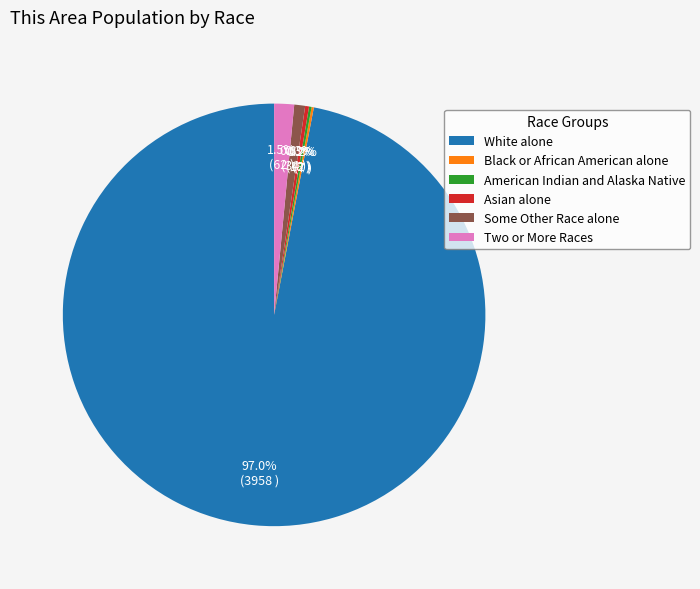

Is there a majority slice in this chart?

Yes